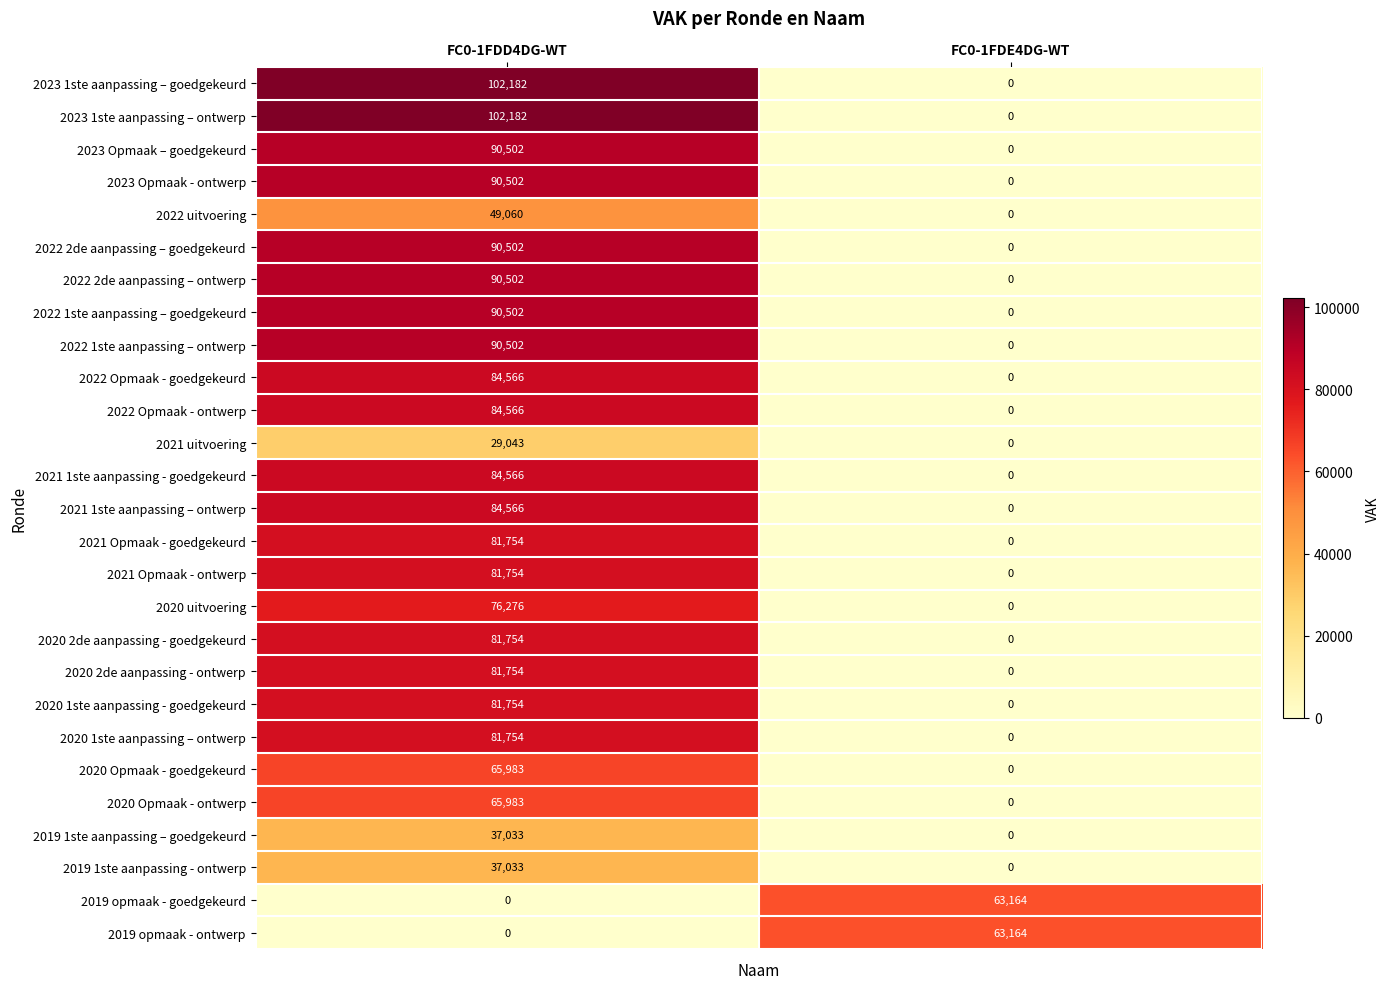

What is the difference between the highest and lowest values at FC0-1FDE4DG-WT?

63164